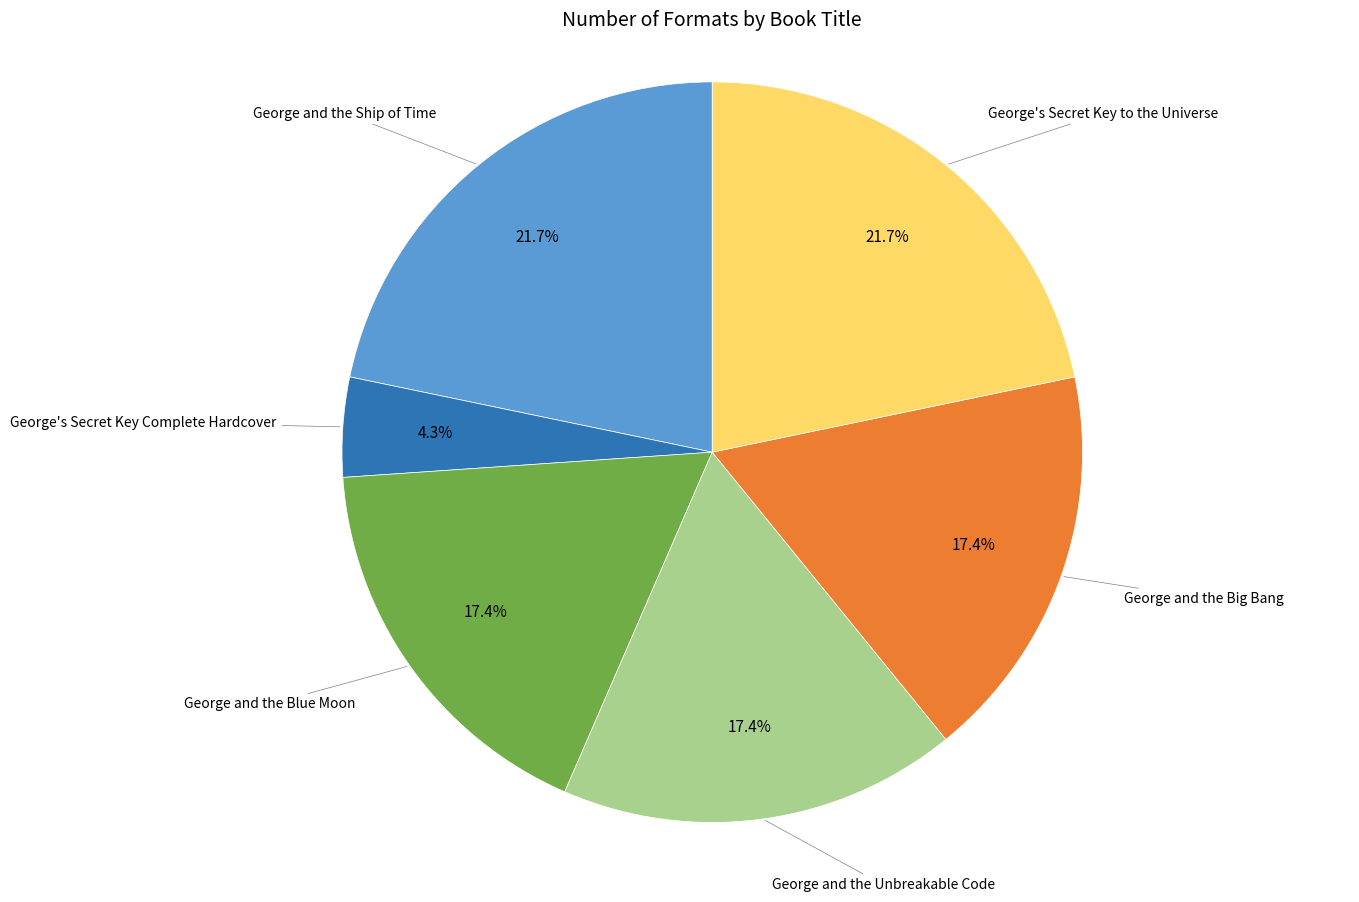

Is there any slice that represents more than half of the pie?

No